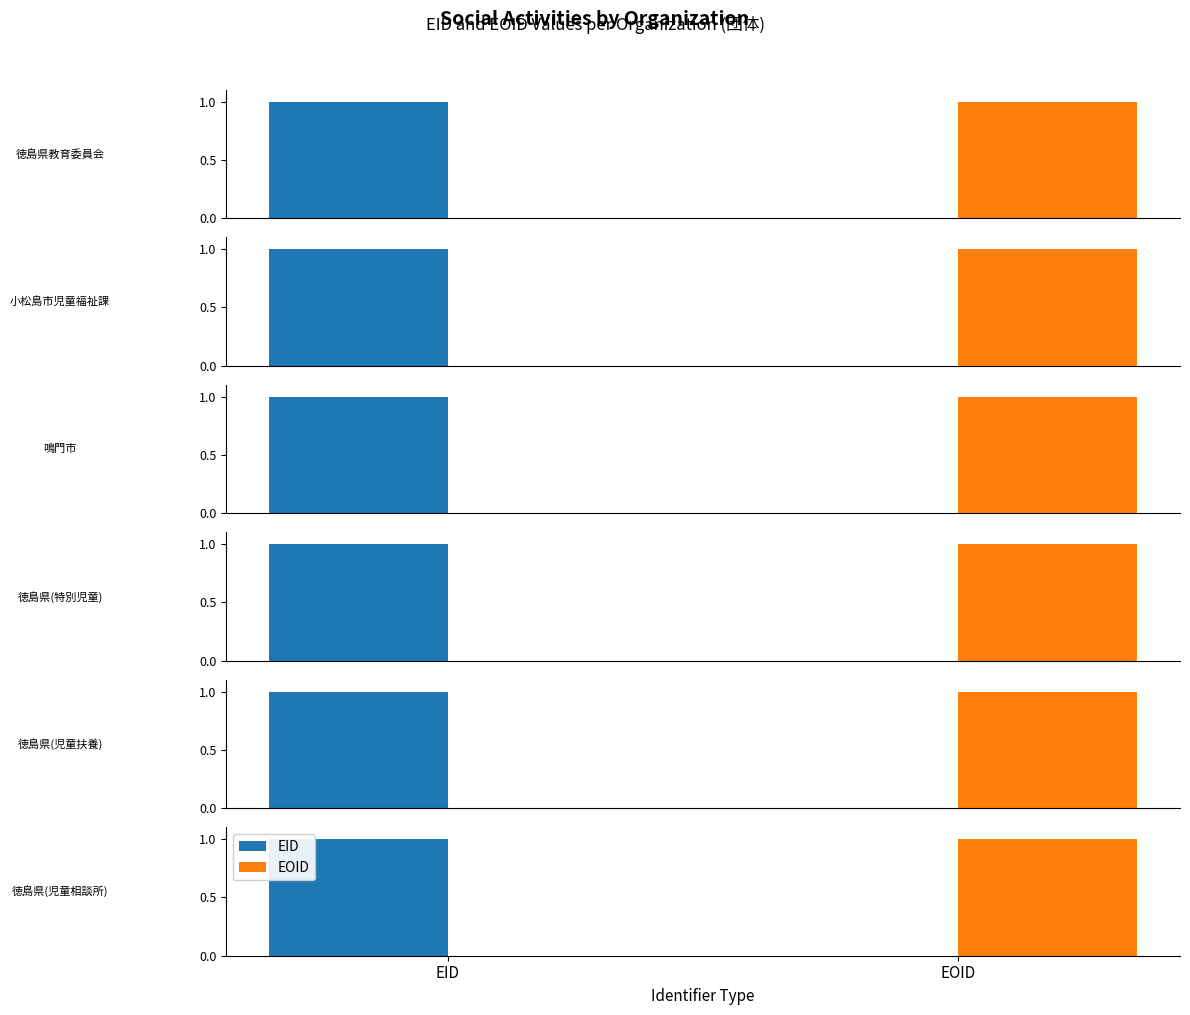

How many groups of bars are there?

2